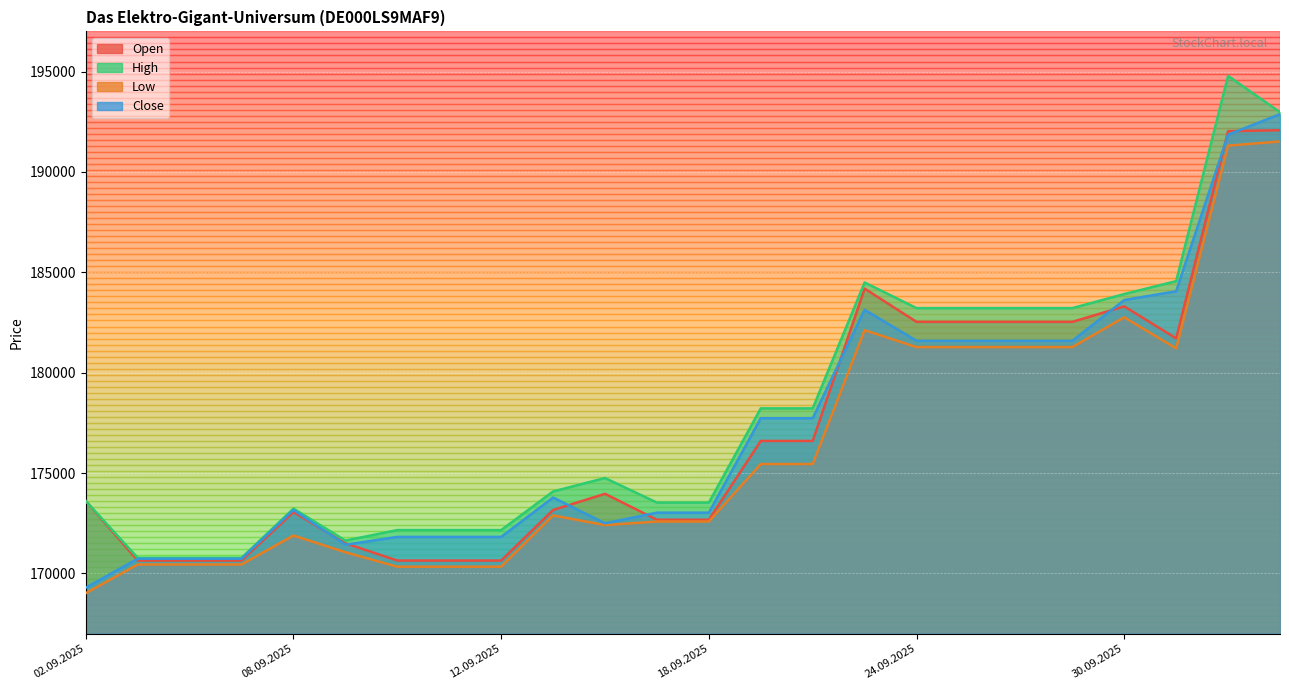

What is the difference between the maximum and minimum values in the High series?

24006